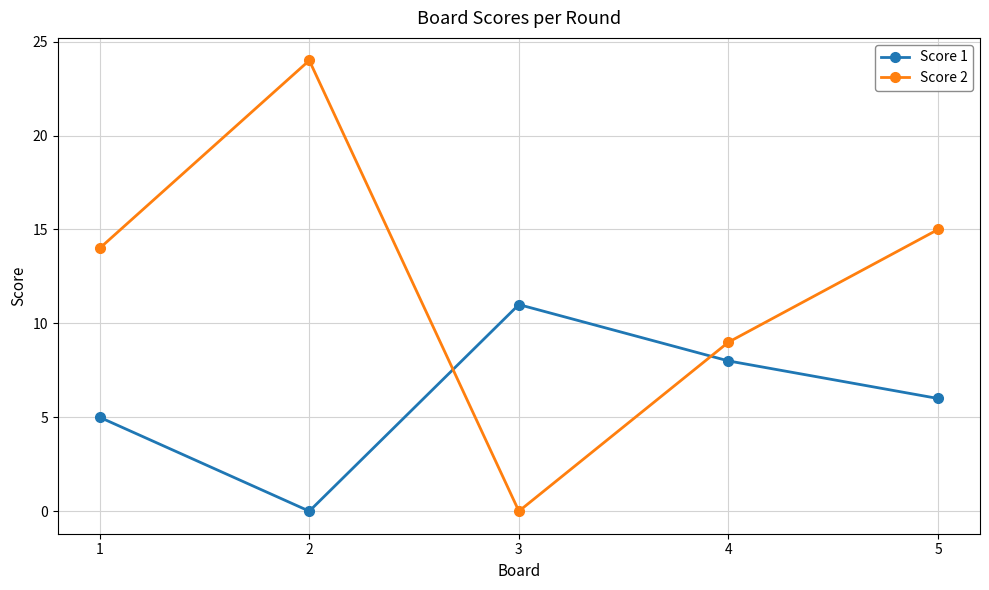

Rank the series by their average value, from lowest to highest.

Score 1, Score 2